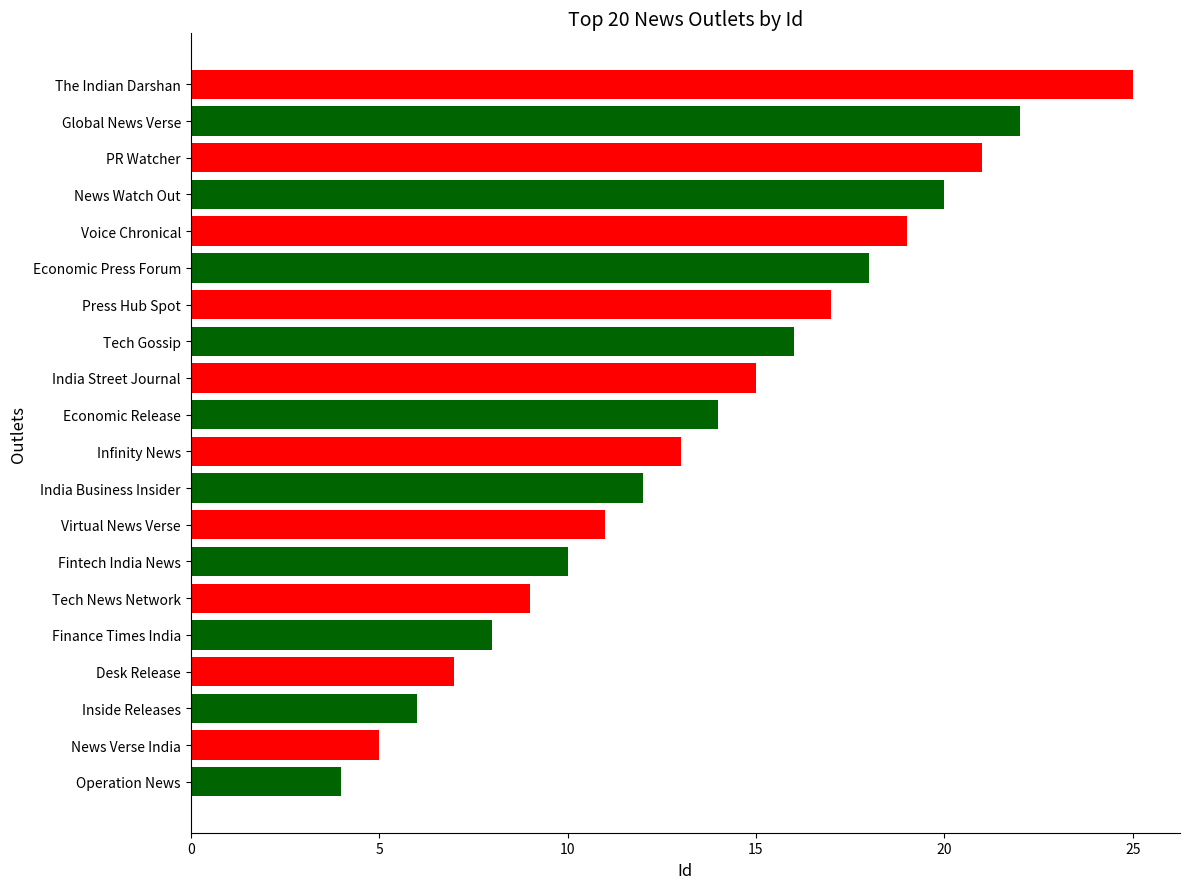

Which category has the highest value across all series?

The Indian Darshan